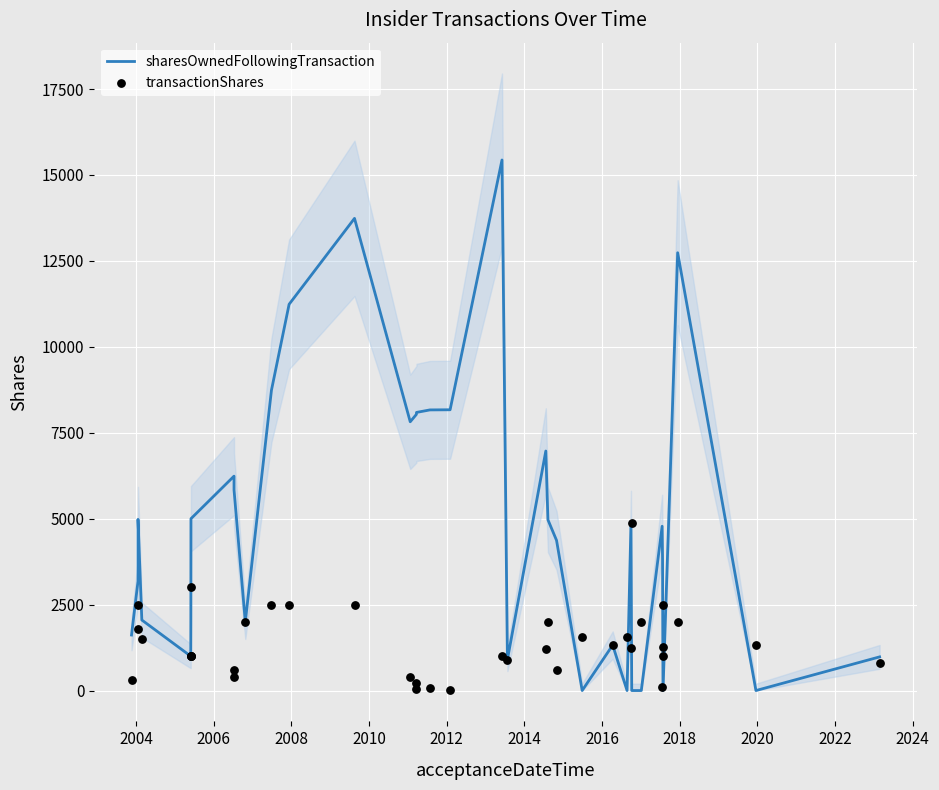

Which series has the largest total across all categories?

sharesOwnedFollowingTransaction